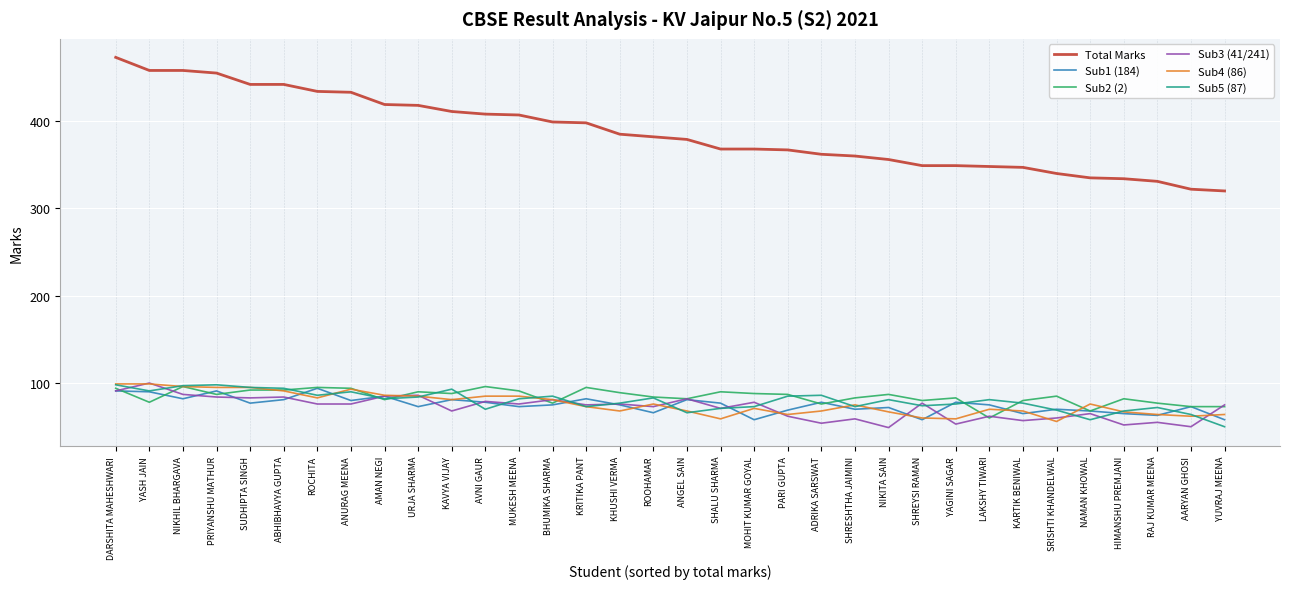

The value of Sub3 (41/241) at RAJ KUMAR MEENA is 55. True or false?

True